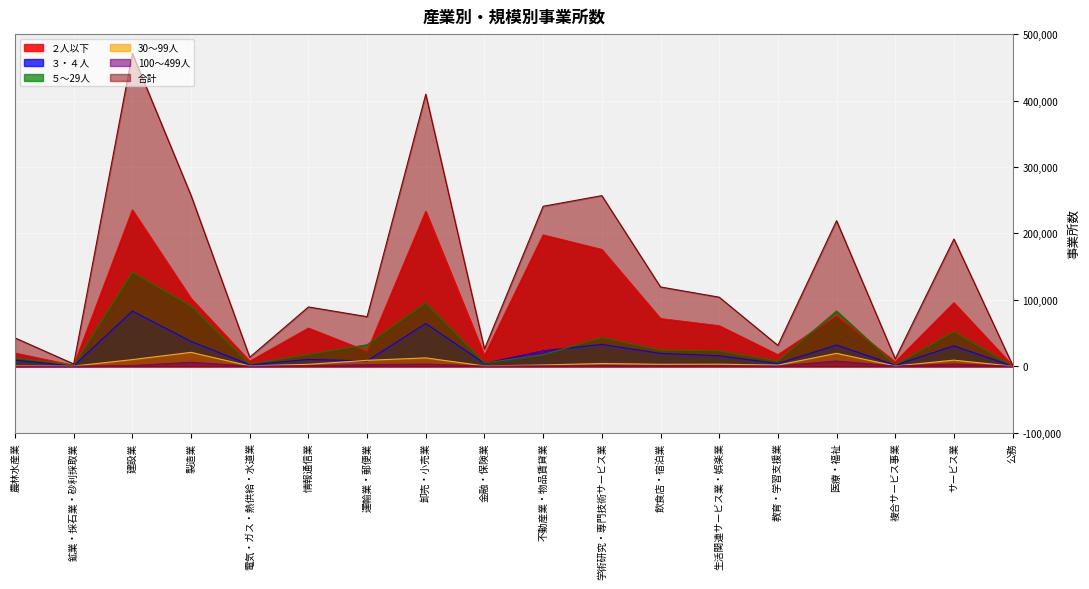

The 合計 series shows 470904 at 建設業. True or false?

True